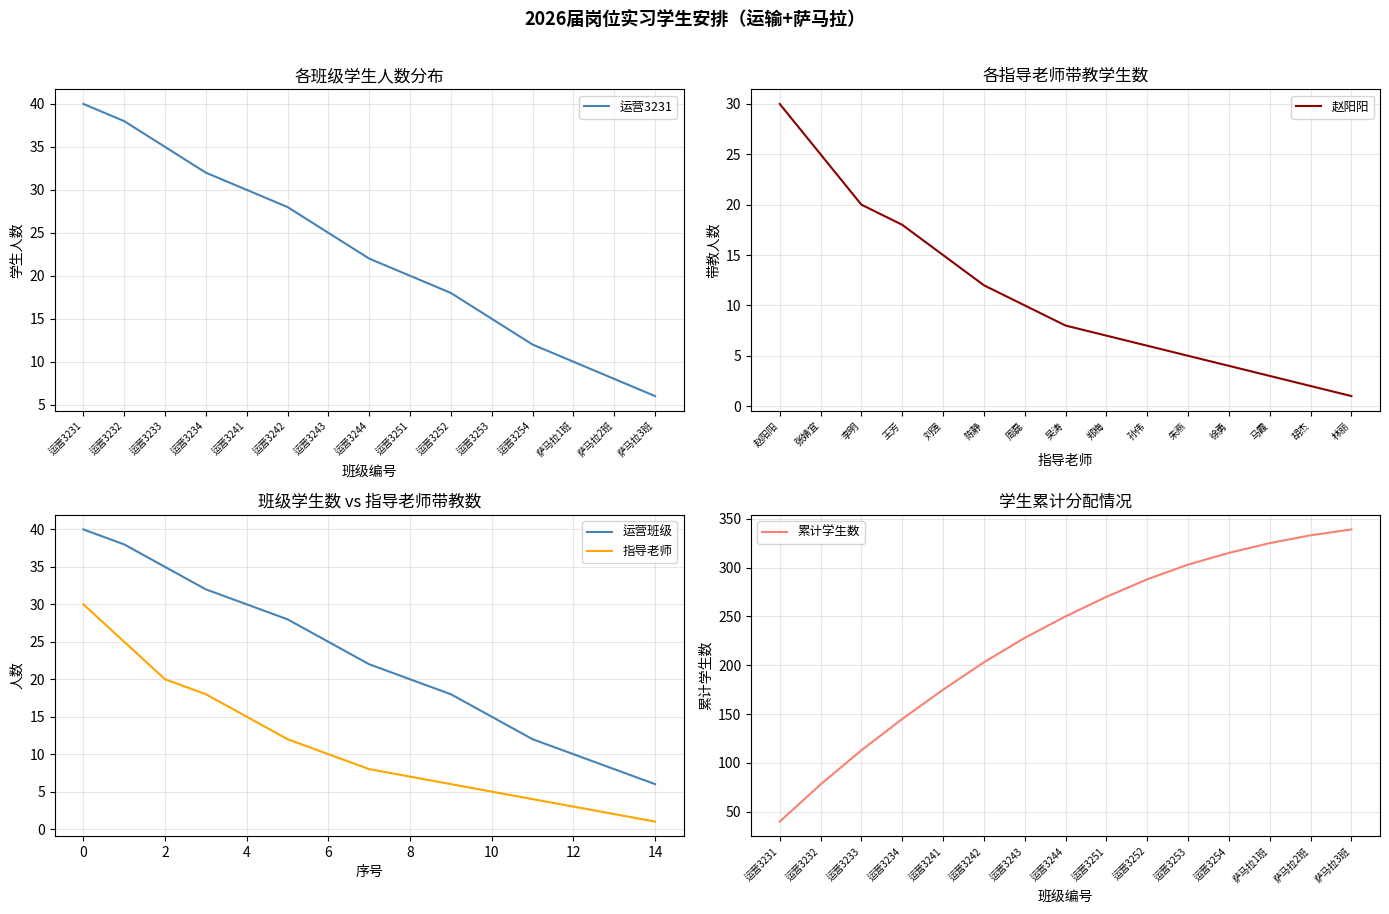

What is the lowest value of the 运营班级 series?

6